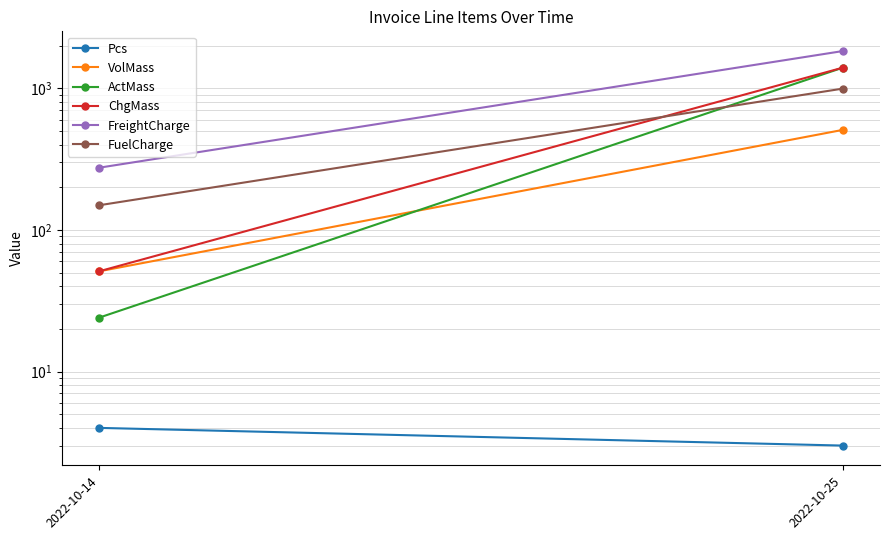

Which series has the largest total across all categories?

FreightCharge